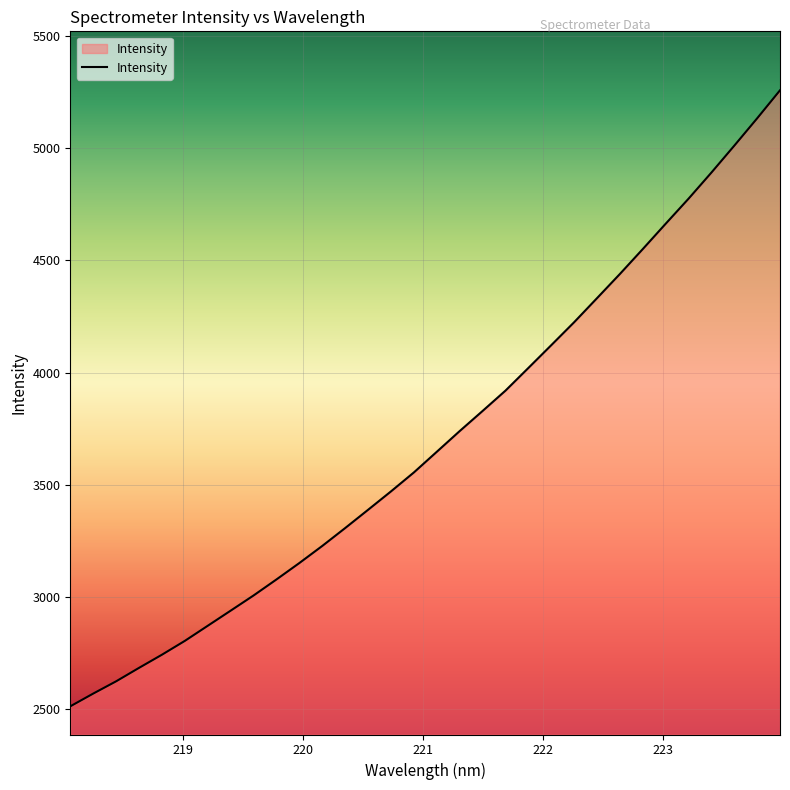

What is the difference between the maximum and minimum values?

2746.8